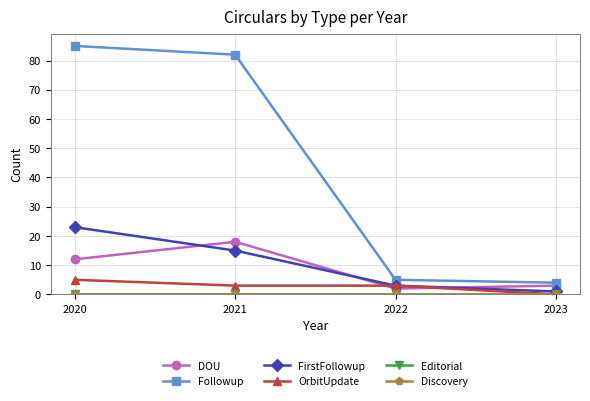

How many data points does each series have?

4